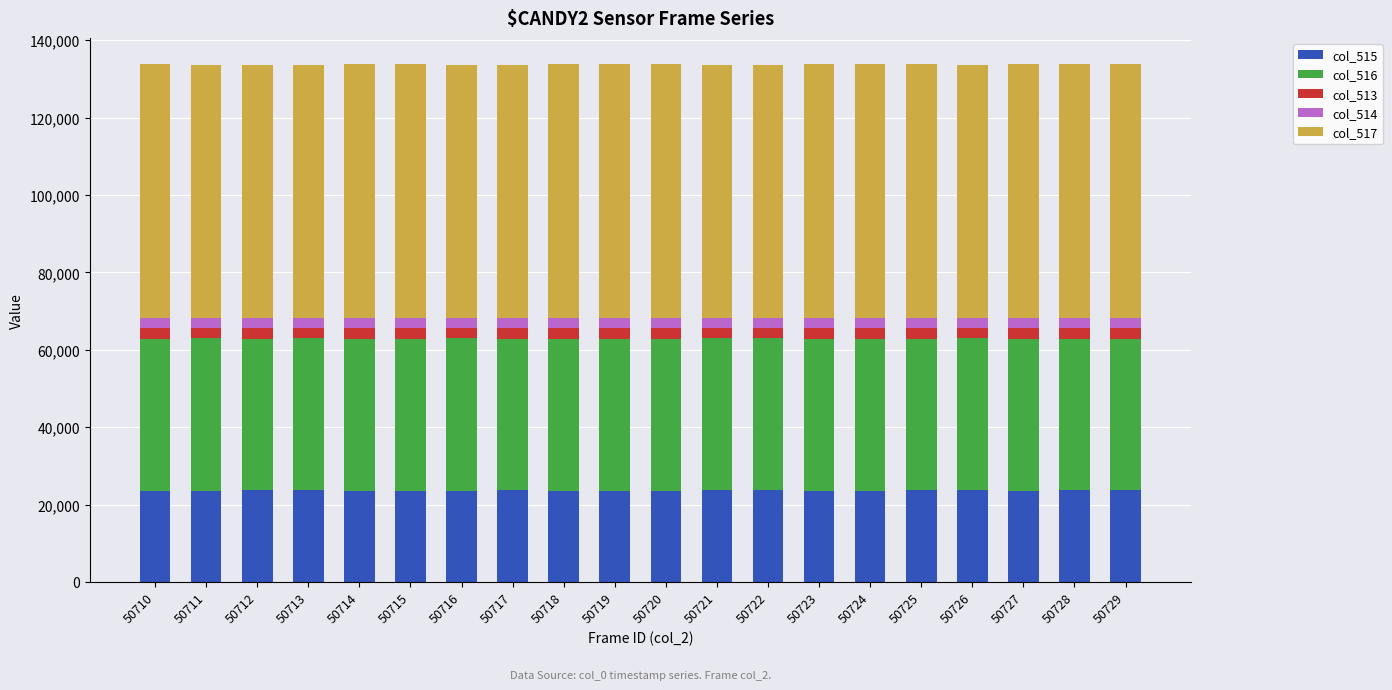

The col_515 series shows 23794 at 50726. True or false?

True